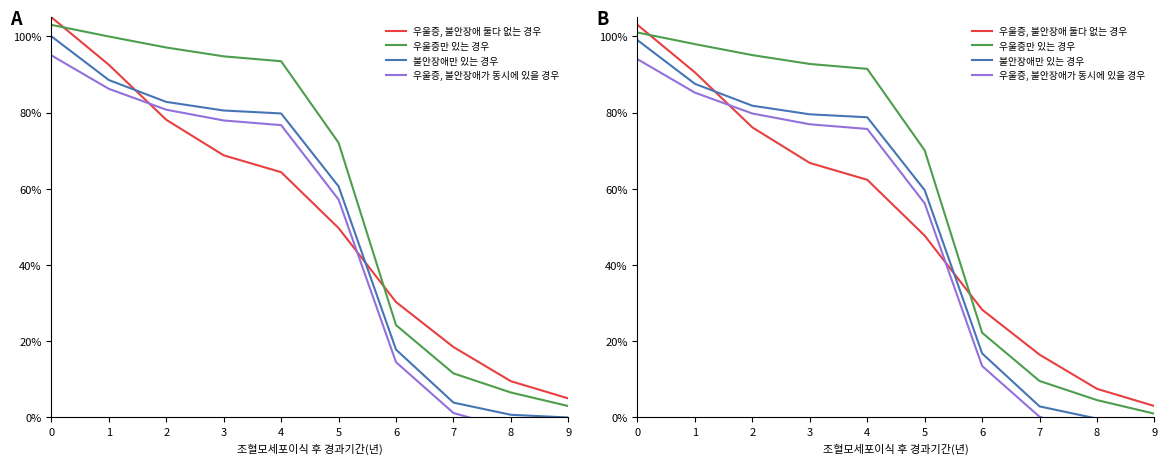

At how many categories does at least one series exceed 97?

2